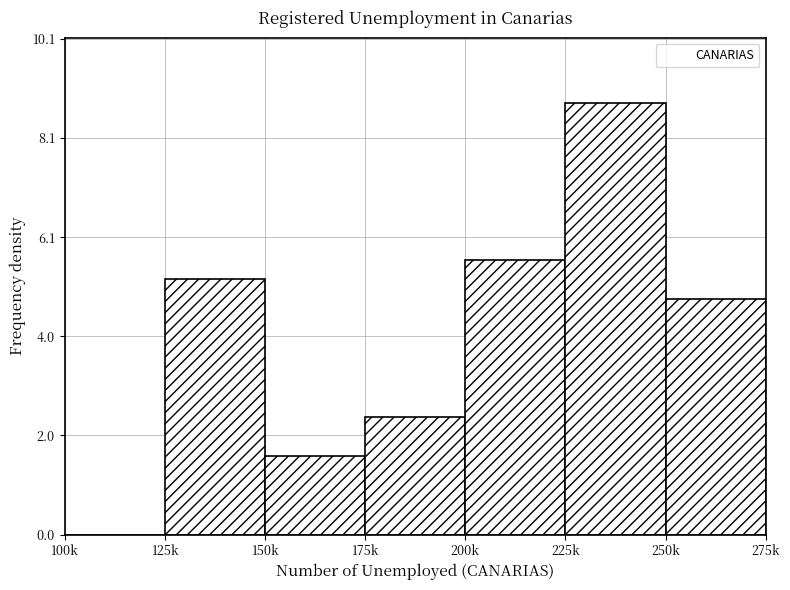

Reading left to right, what are all the values shown in this chart?

100k=0.0	125k=5.2	150k=1.6	175k=2.4	200k=5.6	225k=8.8	250k=4.8